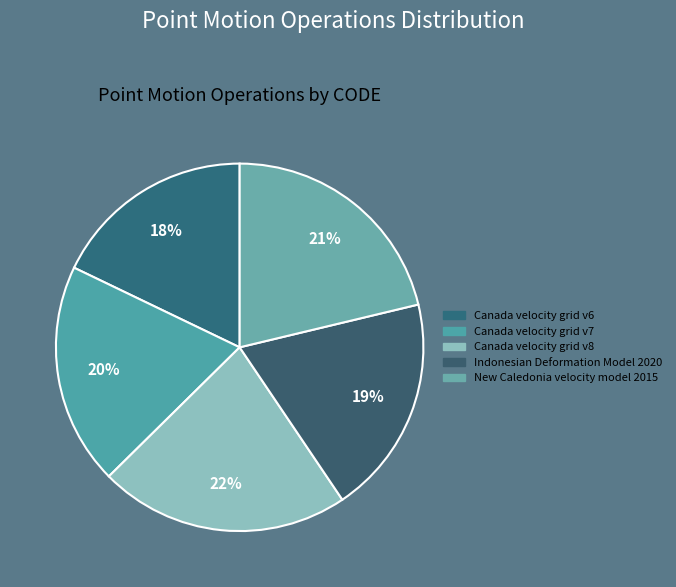

What portion of the pie excludes New Caledonia velocity model 2015?

78.7%